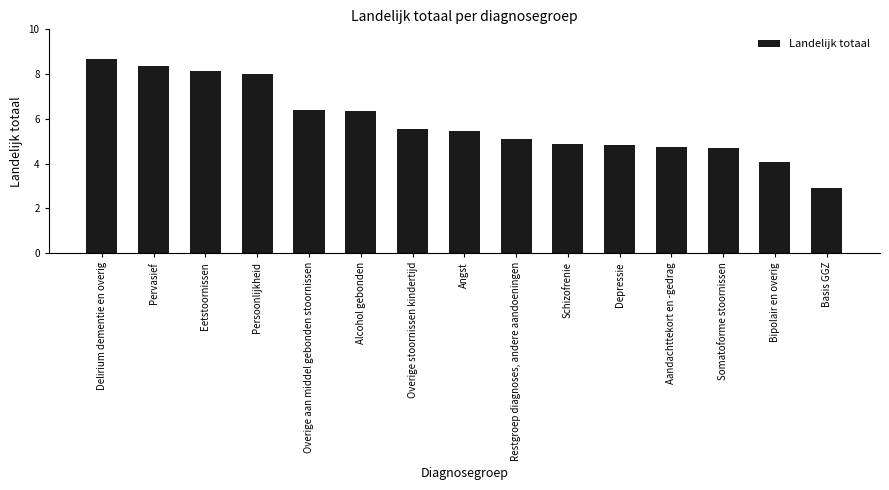

Read the value at Aandachttekort en -gedrag.

4.8